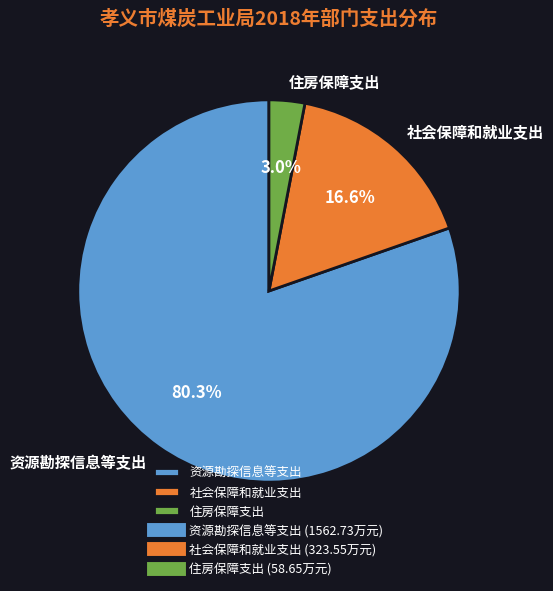

To the nearest percent, what is the combined percentage of 资源勘探信息等支出 and 社会保障和就业支出?

97%